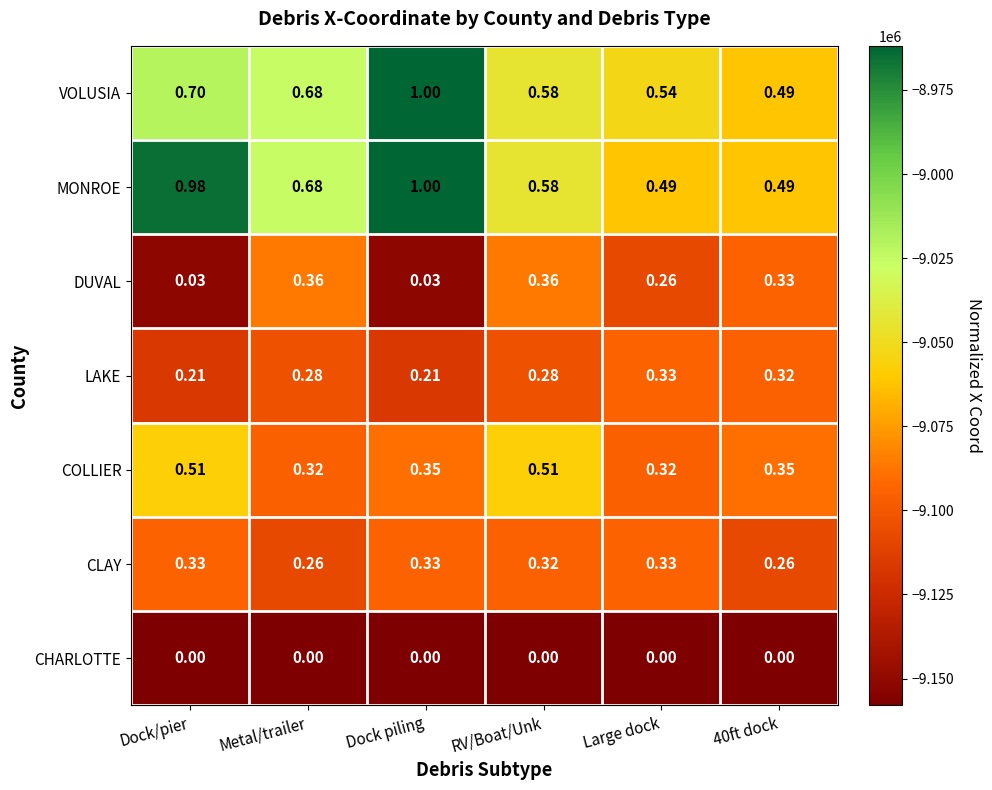

Is the value of COLLIER at Dock/pier greater than the value of CLAY at Metal/trailer?

Yes